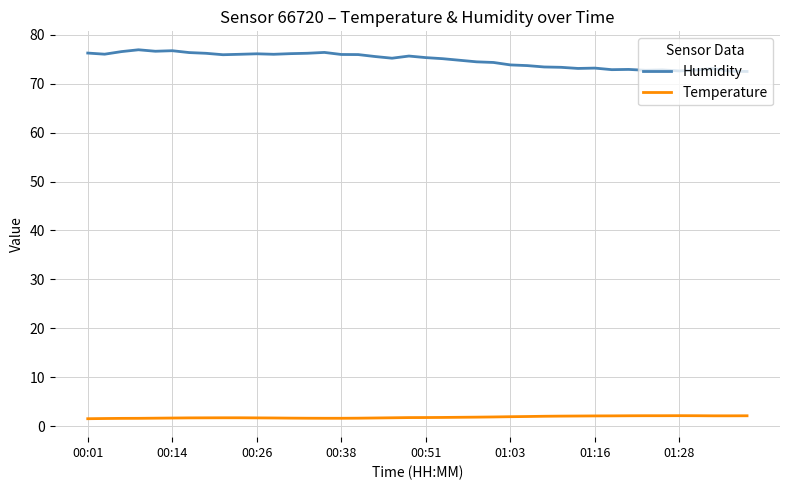

What is the smallest value displayed?

1.6